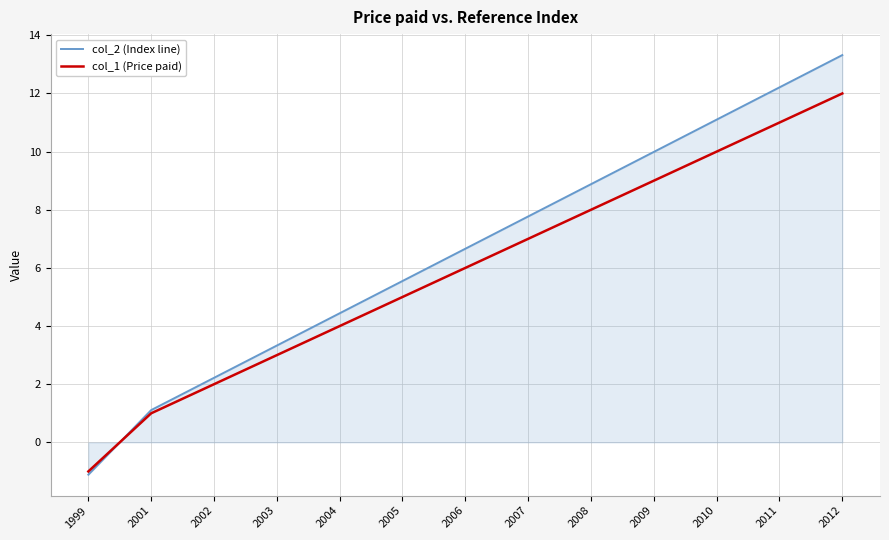

What is the total value across all series at 2010?

21.1